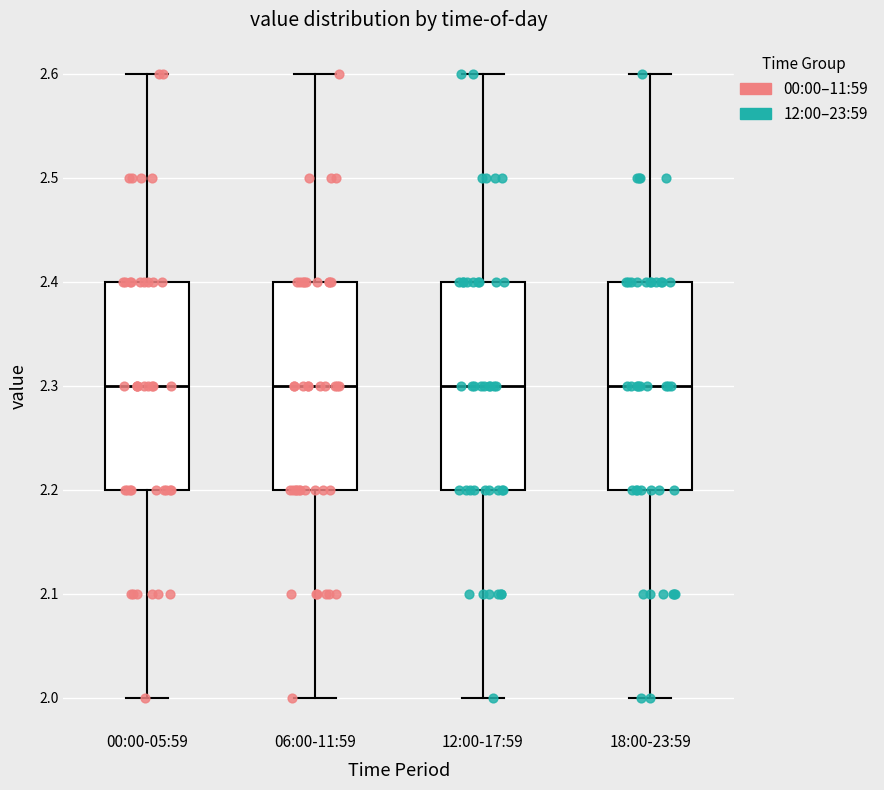

Reading left to right, read every box against the y-axis: the position of its median line, the range the box covers, and the ends of its whiskers. The values are not printed on the chart, so give them approximately, as read against the axis.

00:00-05:59: median 2.3, box 2.2 to 2.4, whiskers 2.0 to 2.6
06:00-11:59: median 2.3, box 2.2 to 2.4, whiskers 2.0 to 2.6
12:00-17:59: median 2.3, box 2.2 to 2.4, whiskers 2.0 to 2.6
18:00-23:59: median 2.3, box 2.2 to 2.4, whiskers 2.0 to 2.6